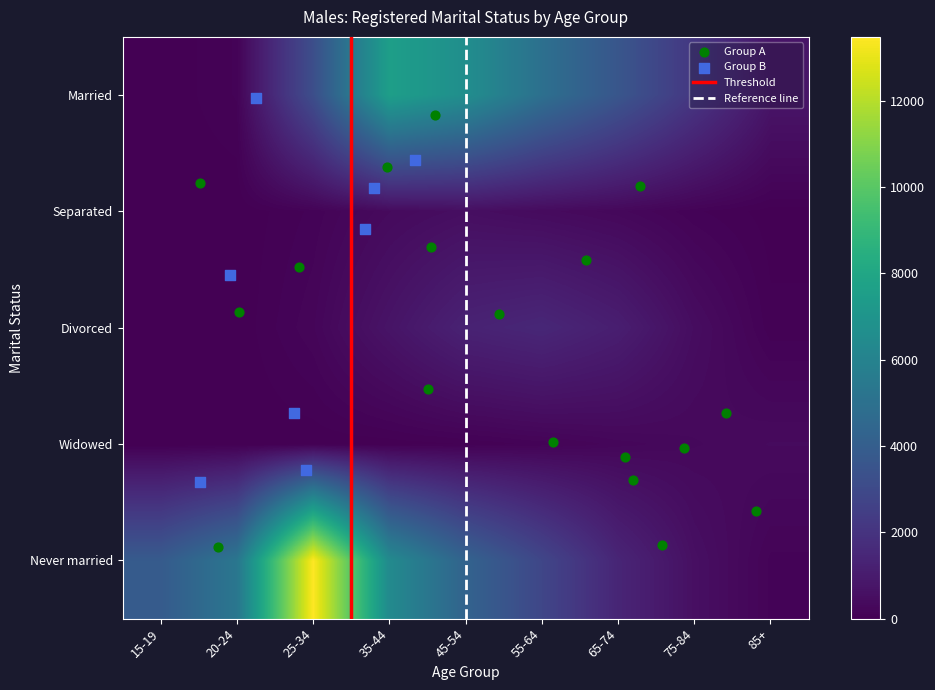

Reading right to left, what are all the values shown in this chart?

Married: 775	2148	3593	4955	6644	7570	3204	112	0
Separated: 25	116	281	393	506	364	119	3	0
Divorced: 70	463	1117	1469	1276	721	202	4	0
Widowed: 373	308	234	127	54	20	12	7	0
Never married: 142	553	1406	2839	4274	6403	13477	5308	3852